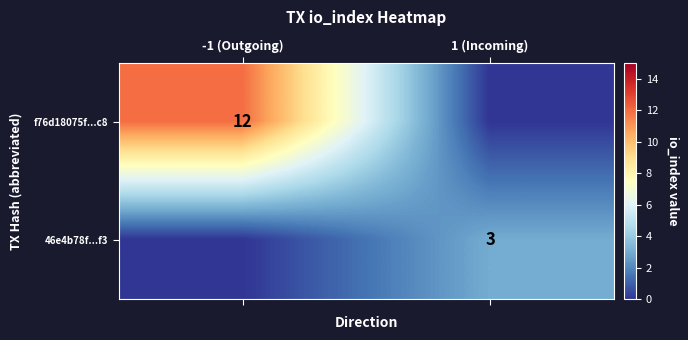

At which category is the sum across all series the highest?

-1 (Outgoing)